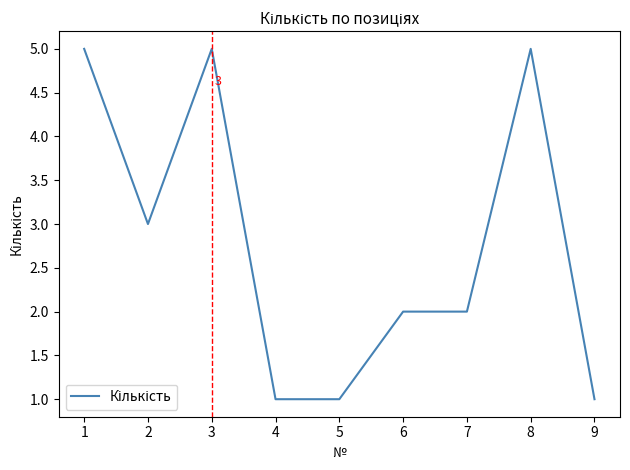

Reading left to right, extract all data points from this chart.

1=5	2=3	3=5	4=1	5=1	6=2	7=2	8=5	9=1